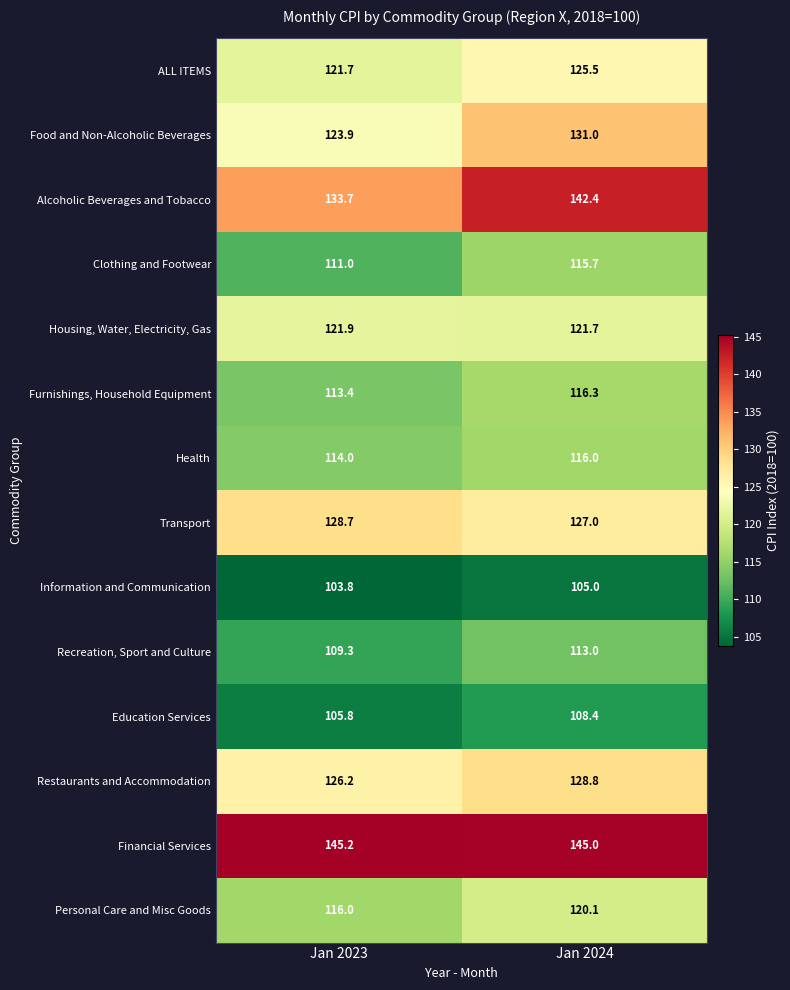

Which category has the highest value across all series?

Jan 2023